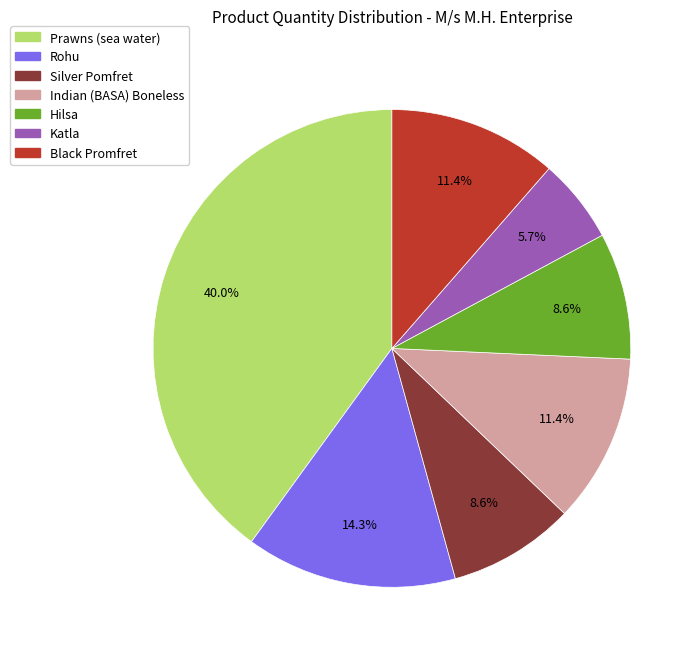

What is the ratio of the value at Hilsa to the value at Rohu?

0.6